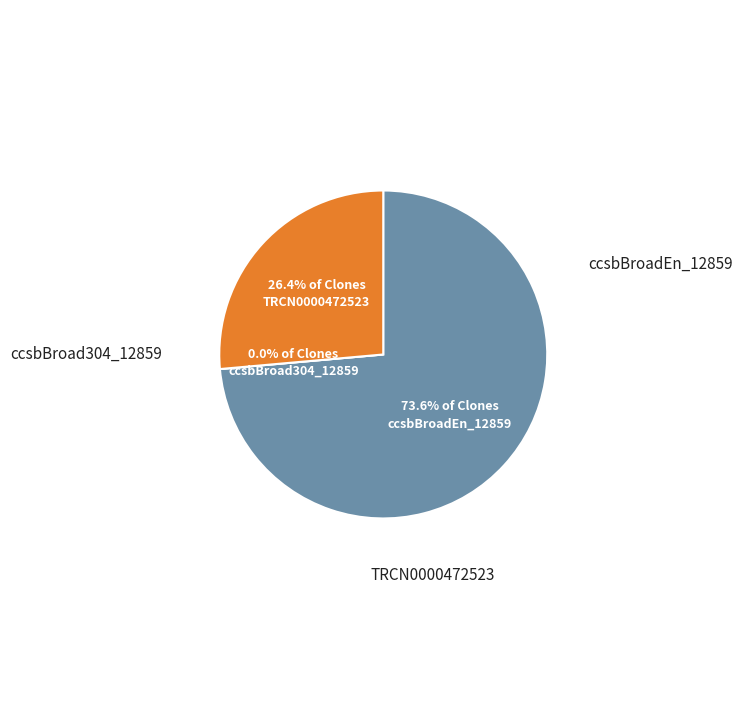

Which slice is the largest?

ccsbBroadEn_12859